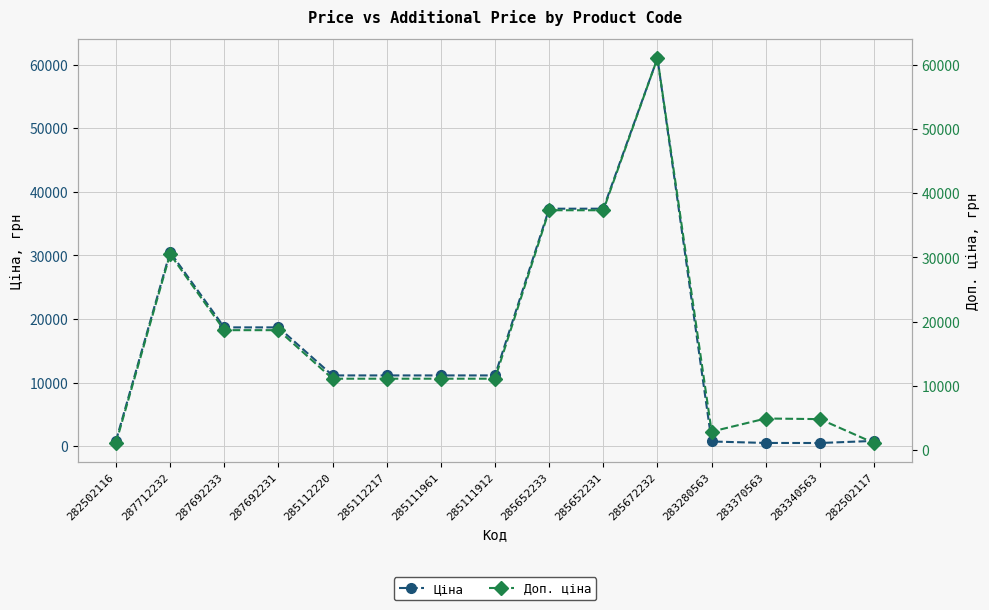

What is the difference between the maximum and minimum values in the Доп. ціна series?

59922.9